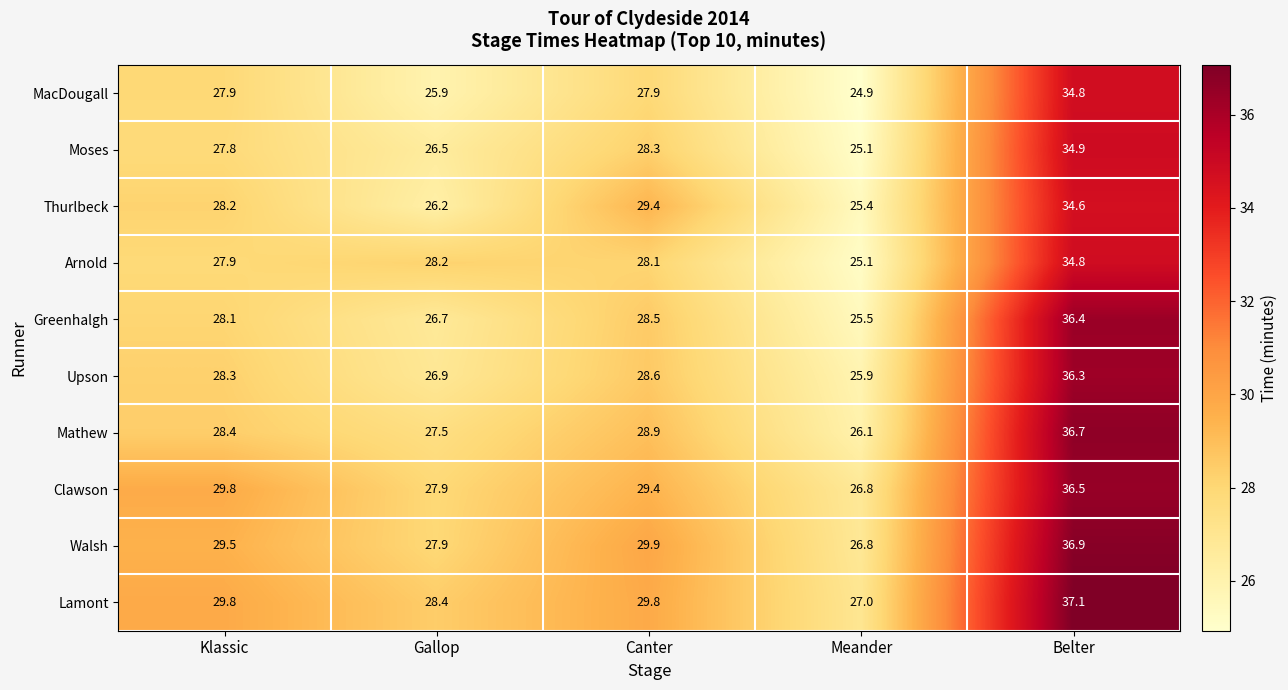

How many categories are shown in the chart?

5